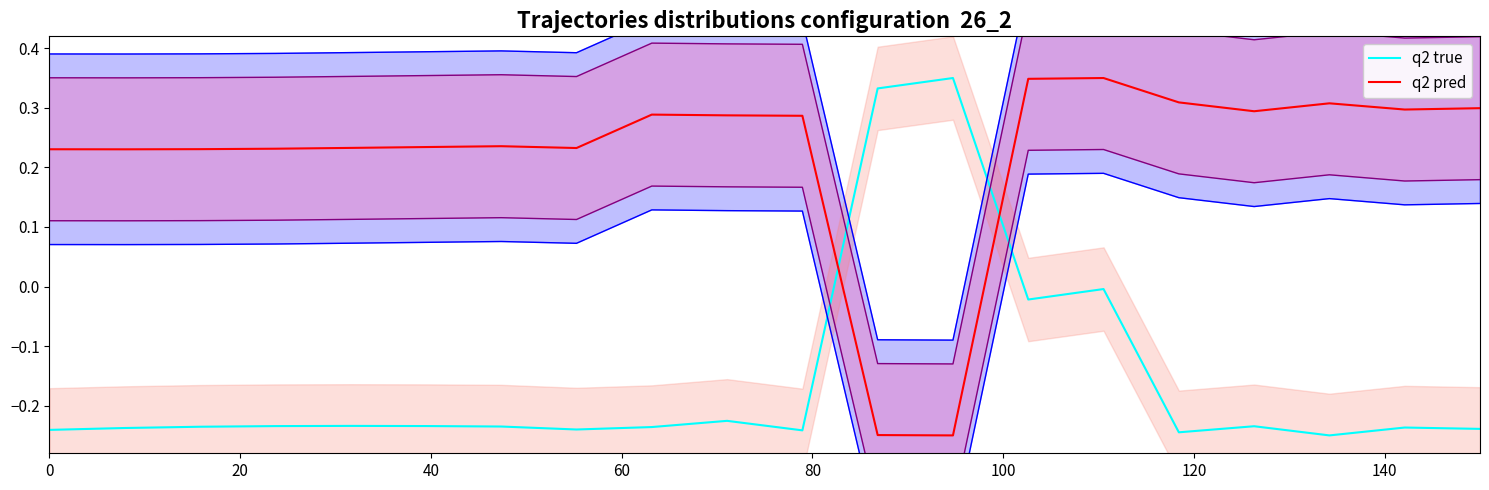

What is the sum of all q2 true values?

-3.1